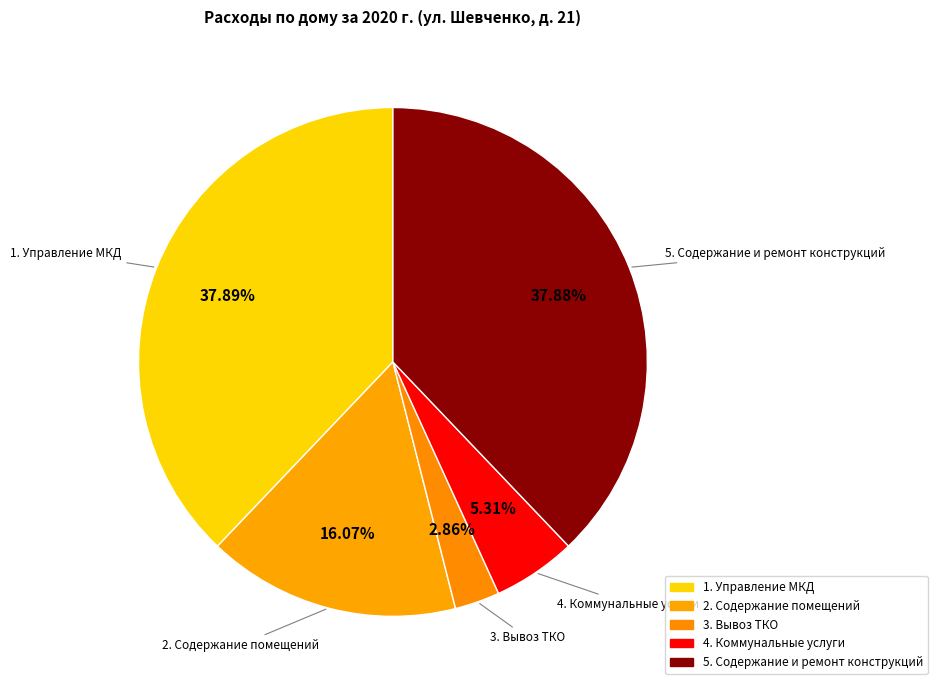

What is the total percentage of 3. Вывоз ТКО and 1. Управление МКД?

40.7%